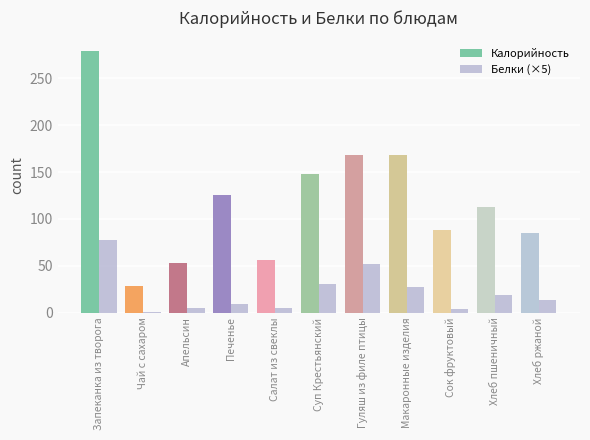

Reading left to right, transcribe all the data shown in this chart.

Калорийность: 279.6	28.0	53.2	125.8	56.3	148.3	168.2	168.4	88.5	113.2	85.0
Белки: 15.4	0.2	0.9	1.9	0.9	6.0	10.4	5.5	0.7	3.8	2.8